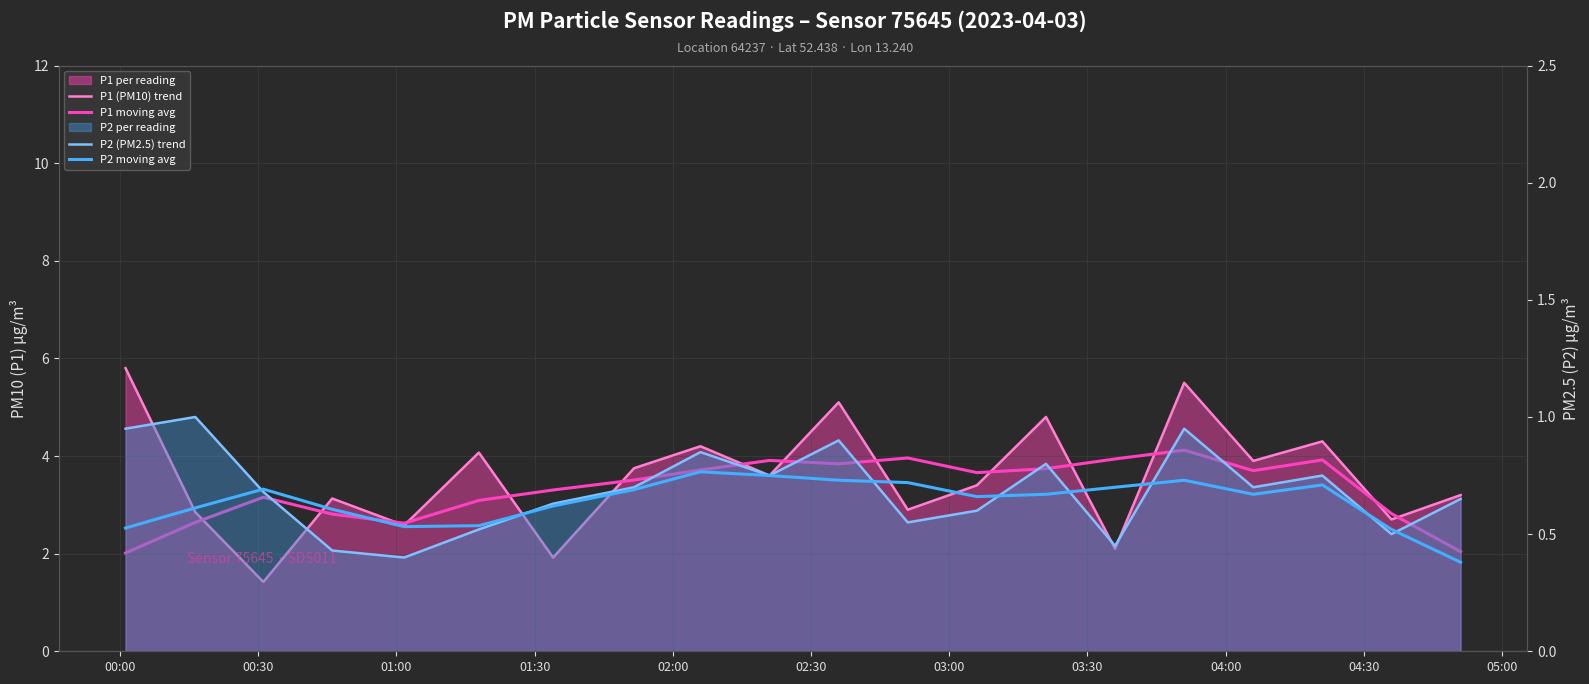

The value of P1 moving avg at 00:00 is 2.0. True or false?

True